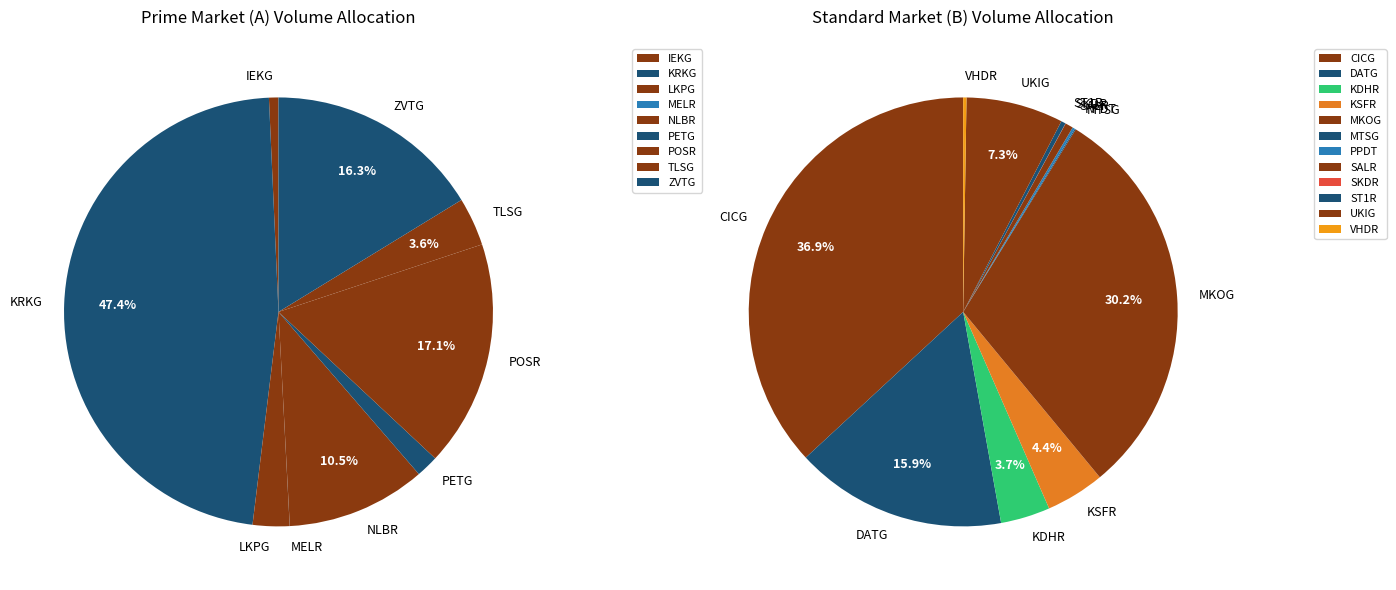

Does any single category account for the majority?

No